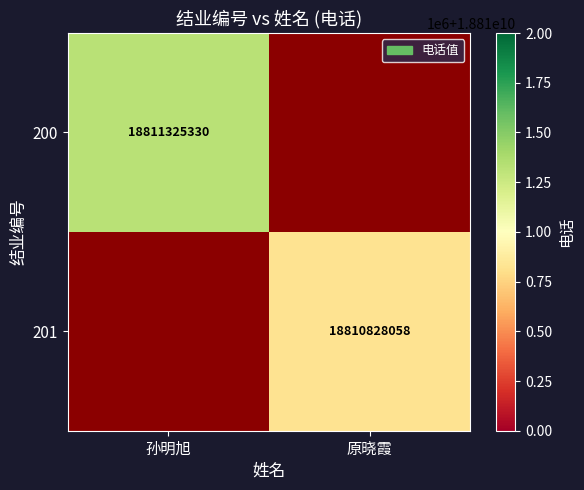

True or false: 201 has a value of 6466826939 at 原晓霞.

False